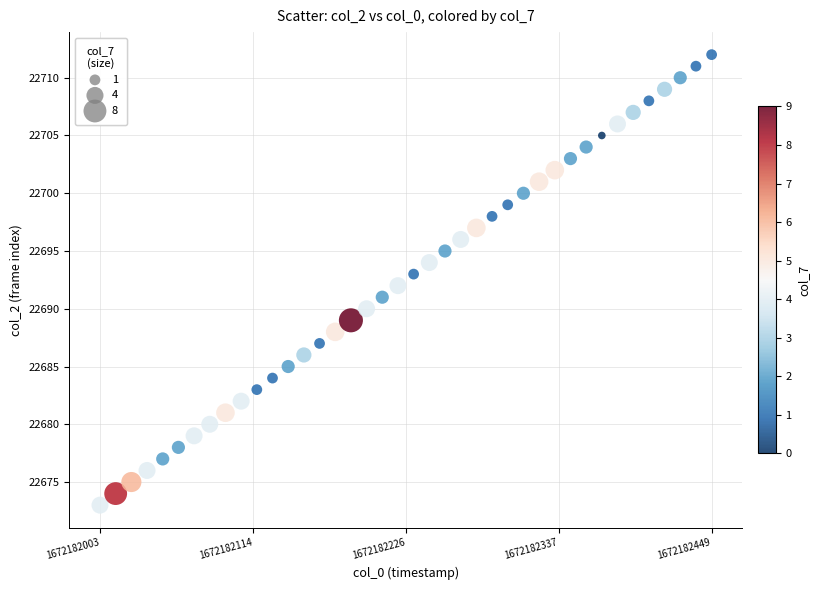

What is the range of Y values (max minus min)?

39